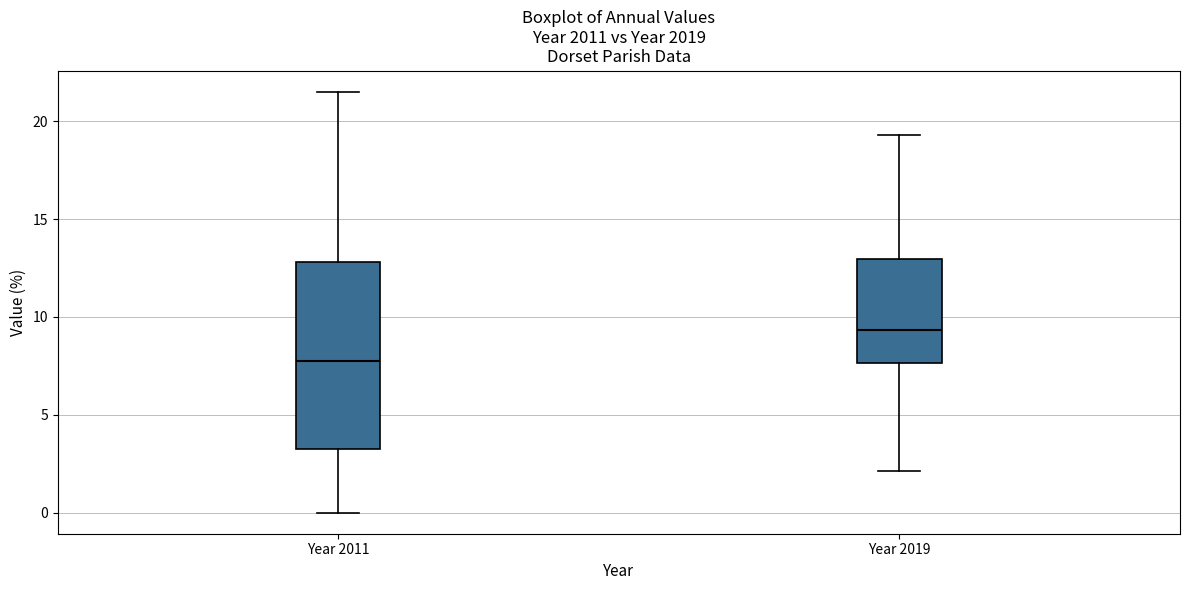

Which box's median line is the highest?

Year 2019